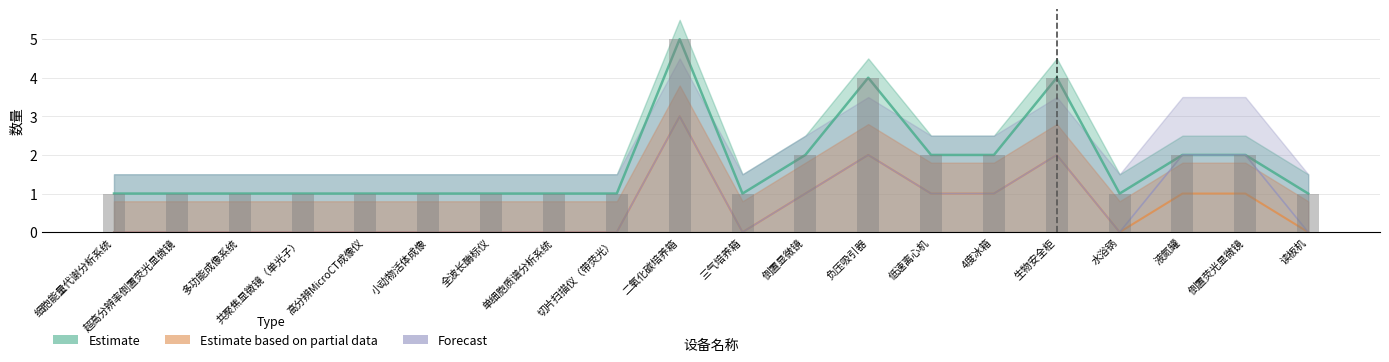

At 超高分辨率倒置荧光显微镜, list the series in order from smallest to largest.

Estimate based on partial data, Forecast, Estimate